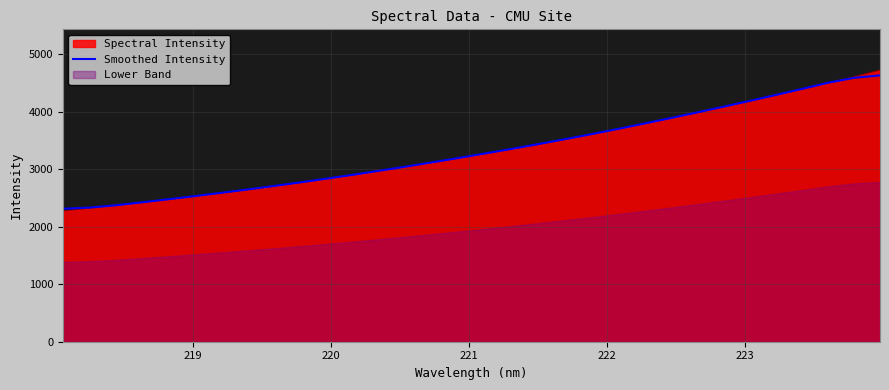

What is the greatest value displayed?

4633.2